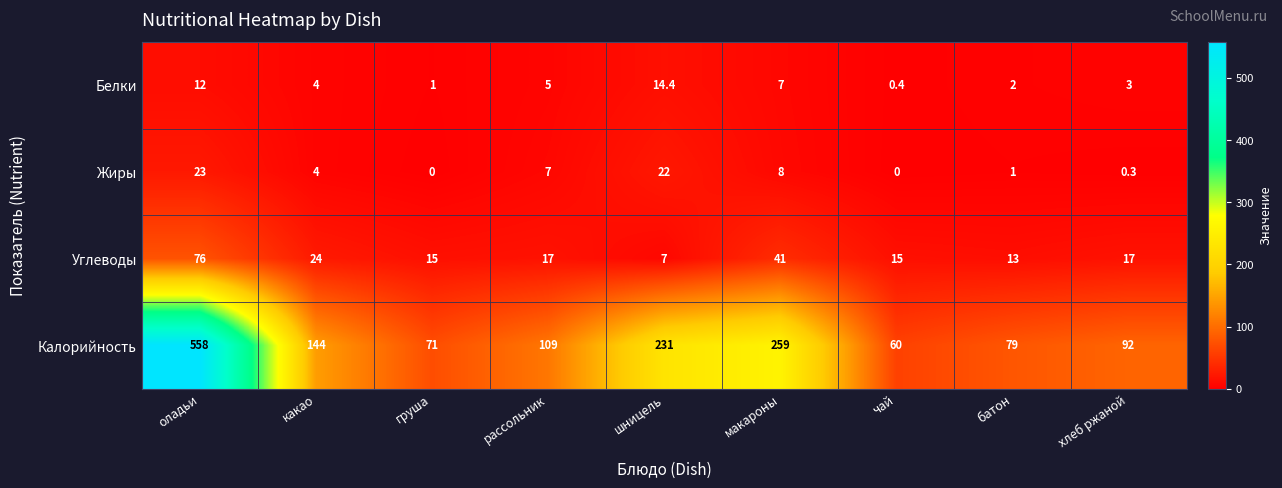

Is it true that Углеводы equals 68.2 at макароны?

False